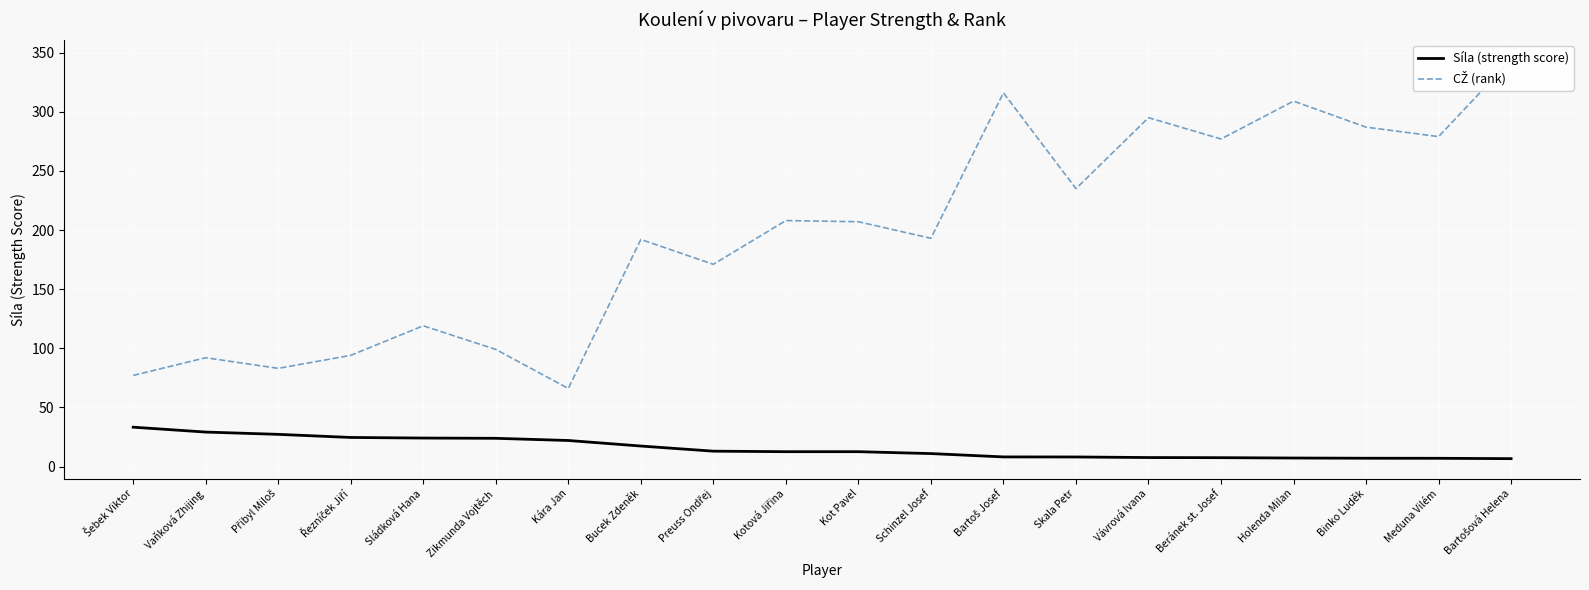

True or false: CŽ (rank) and Síla (strength score) intersect in this chart.

False